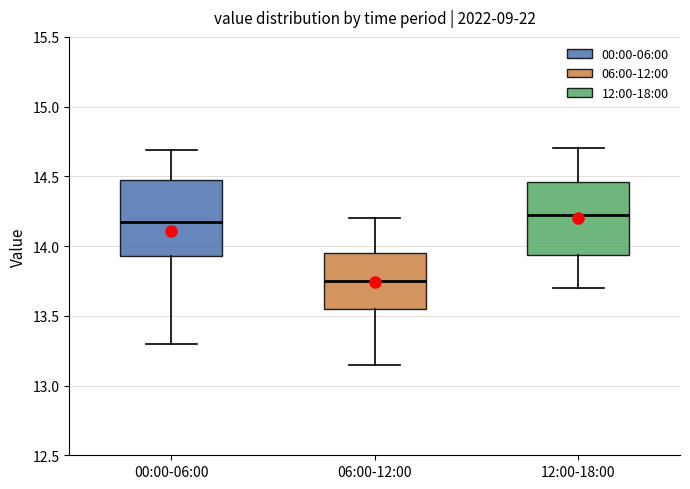

Reading left to right, read every box against the y-axis: the position of its median line, the range the box covers, and the ends of its whiskers. The values are not printed on the chart, so give them approximately, as read against the axis.

00:00-06:00: median 14.15, box 13.95 to 14.45, whiskers 13.30 to 14.70
06:00-12:00: median 13.75, box 13.55 to 13.95, whiskers 13.15 to 14.20
12:00-18:00: median 14.25, box 13.95 to 14.45, whiskers 13.70 to 14.70